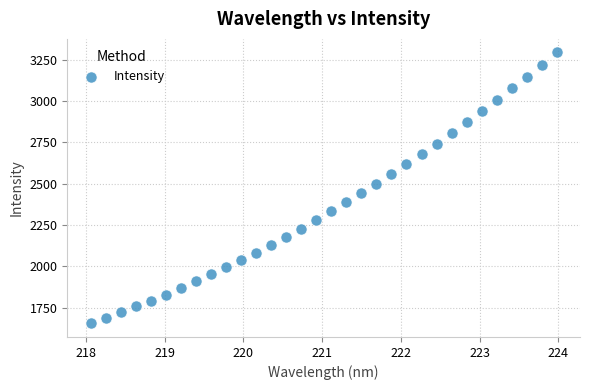

What is the range of Y values (max minus min)?

1640.0